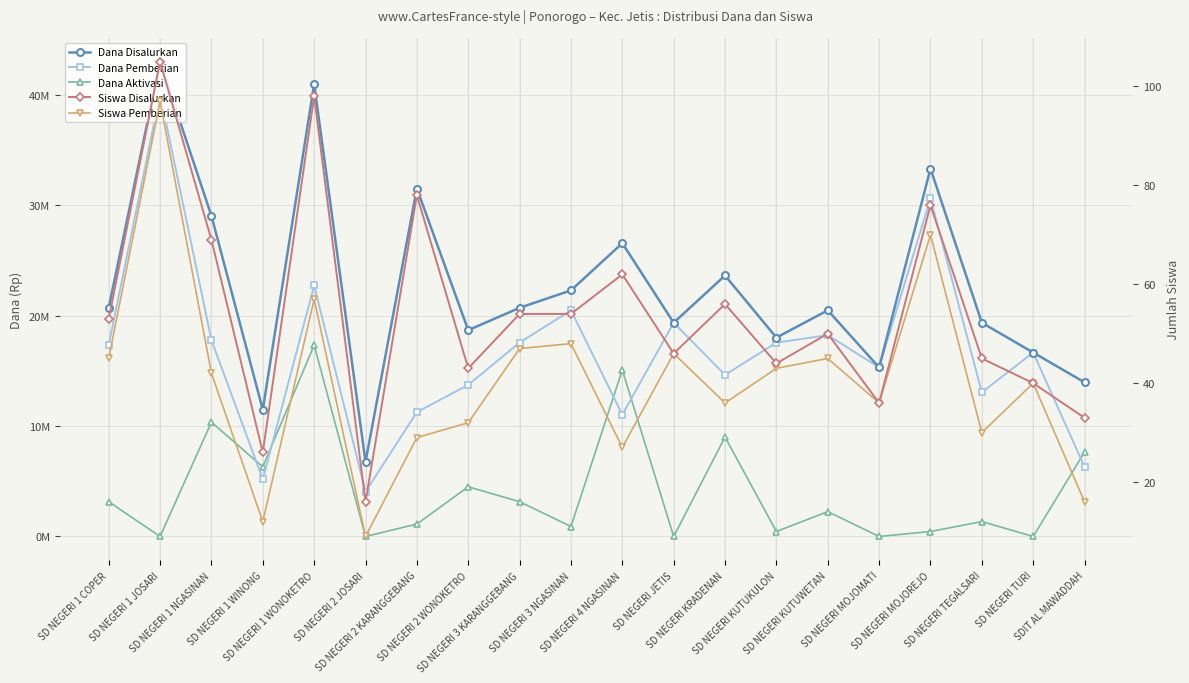

True or false: Siswa Disalurkan and Dana Pemberian intersect in this chart.

False